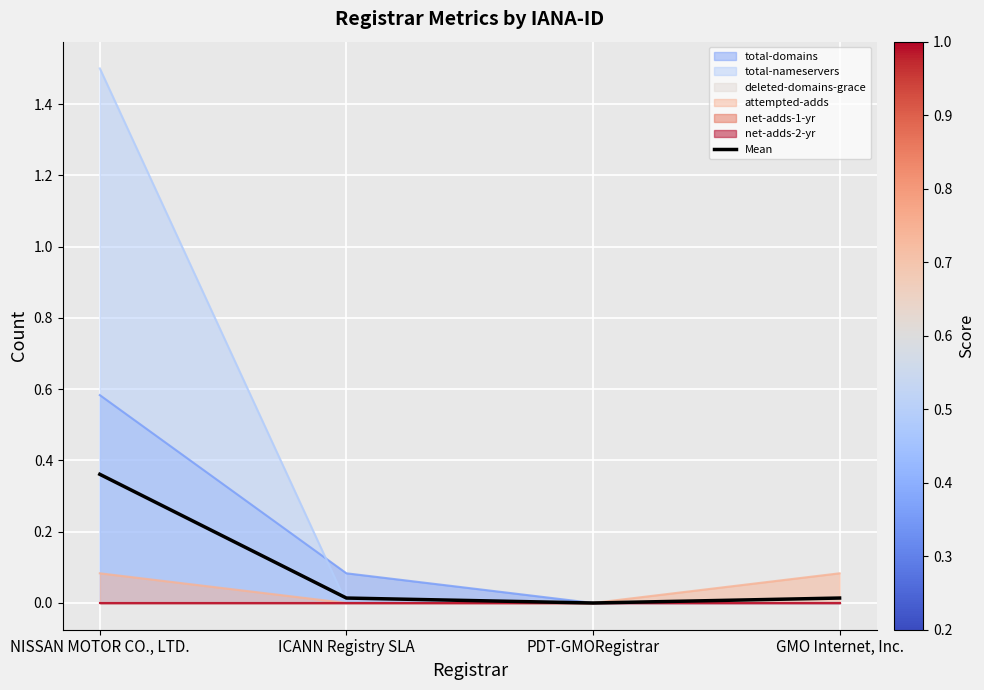

Reading left to right, transcribe all the data shown in this chart.

NISSAN MOTOR CO., LTD.=0.4	ICANN Registry SLA=0.0	PDT-GMORegistrar=0.0	GMO Internet, Inc.=0.0